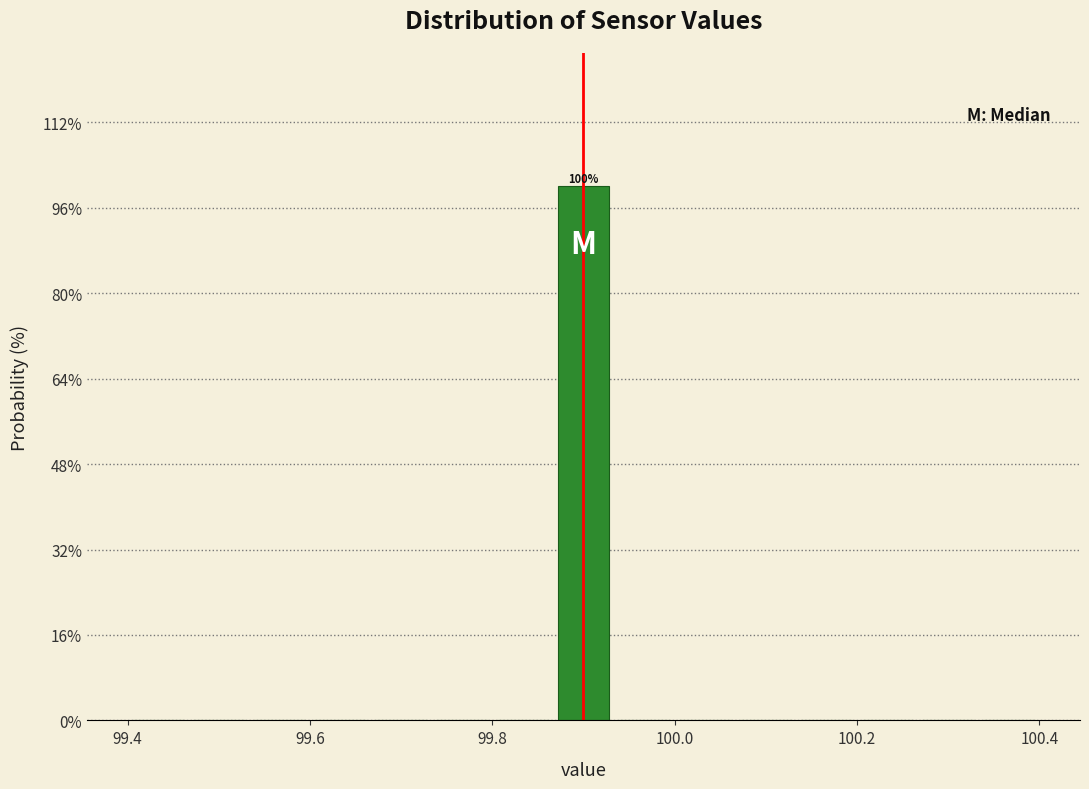

Read against the x-axis, roughly where is the centre of the tallest bar?

99.90